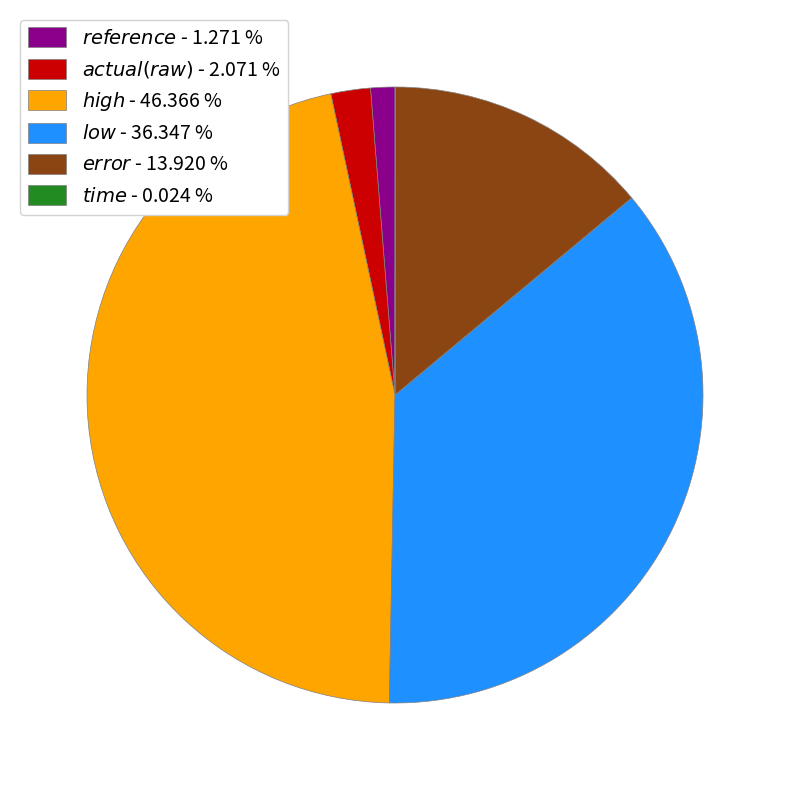

Does any single category account for the majority?

No